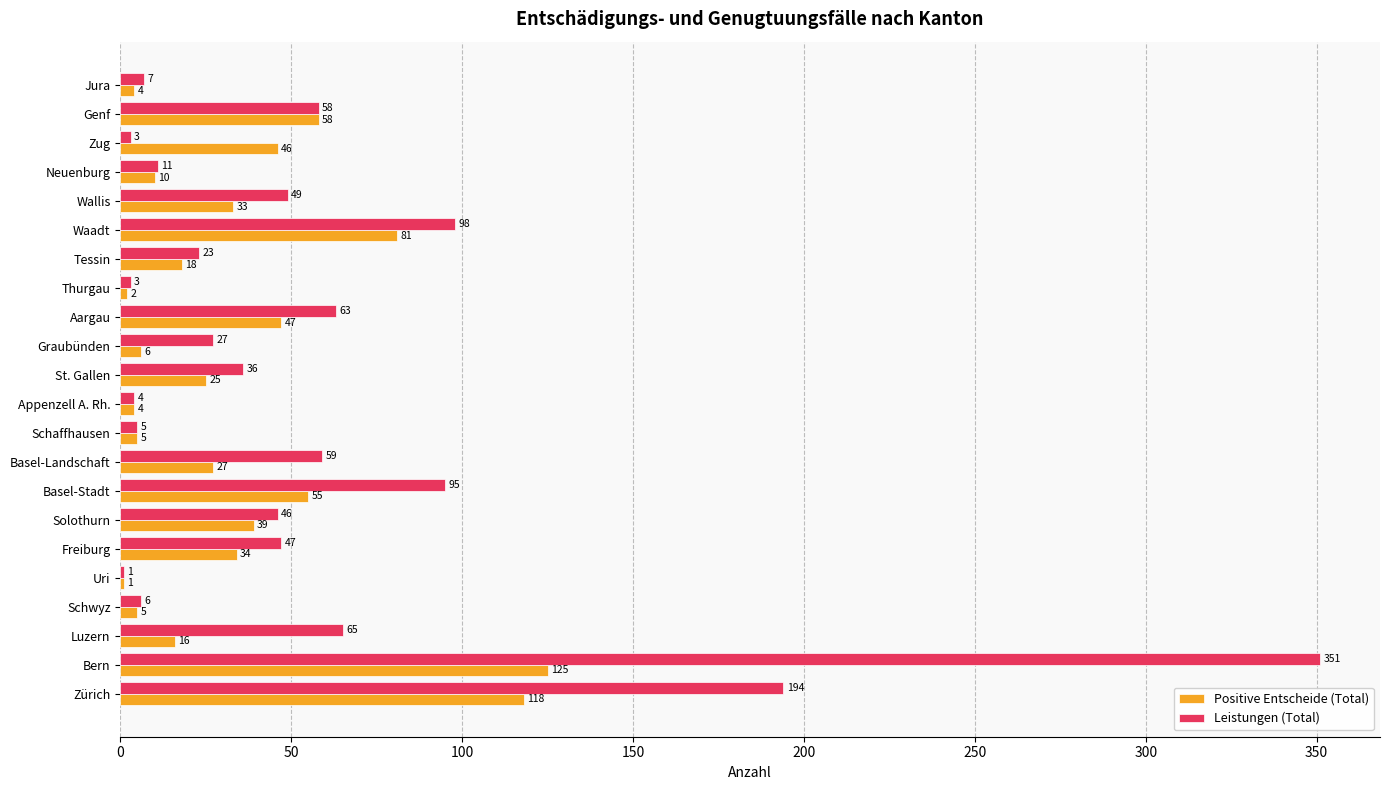

At which label does Leistungen (Total) reach its peak?

Bern